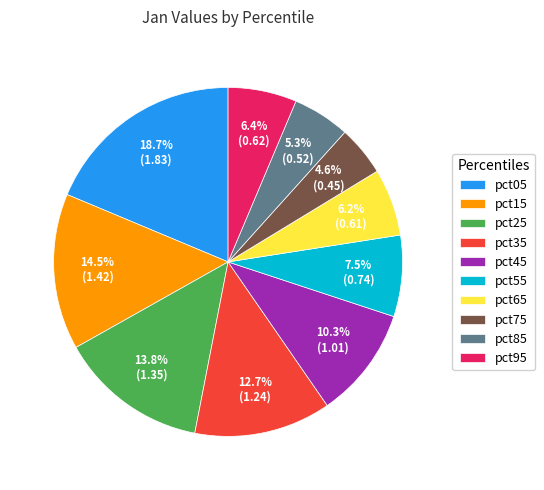

How many segments does this pie chart have?

10